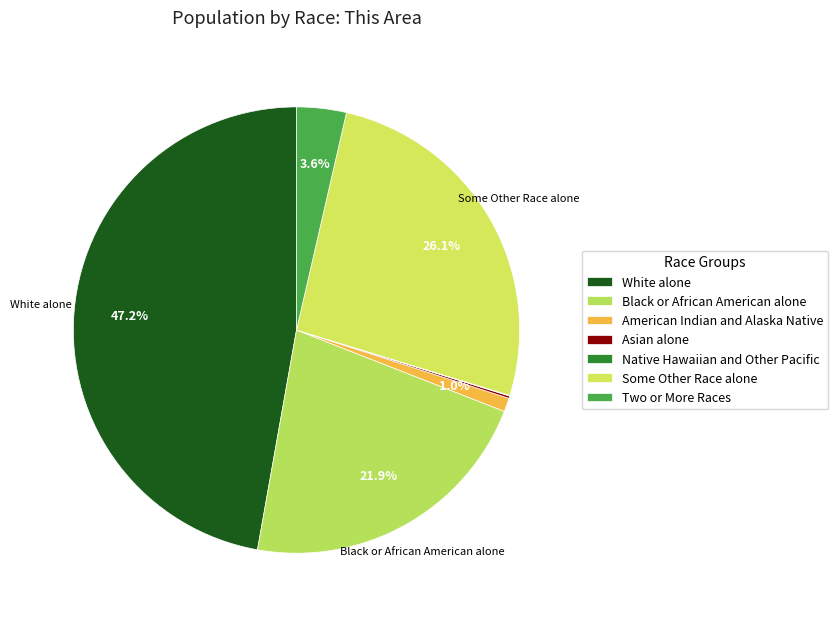

Between American Indian and Alaska Native and White alone, which is larger?

White alone